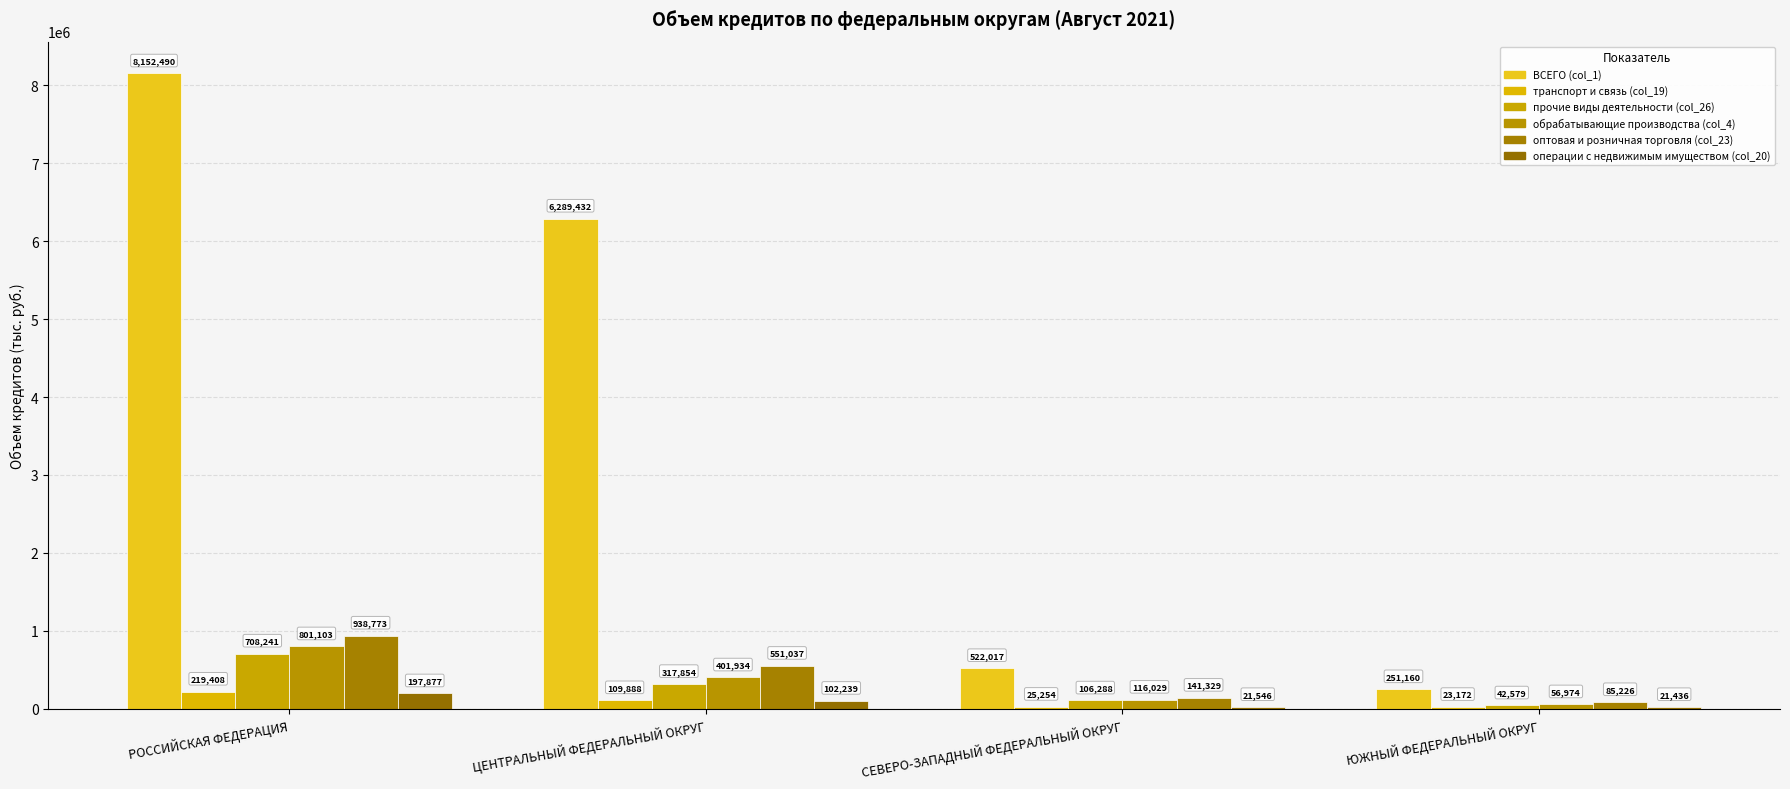

Are the bars horizontal?

No